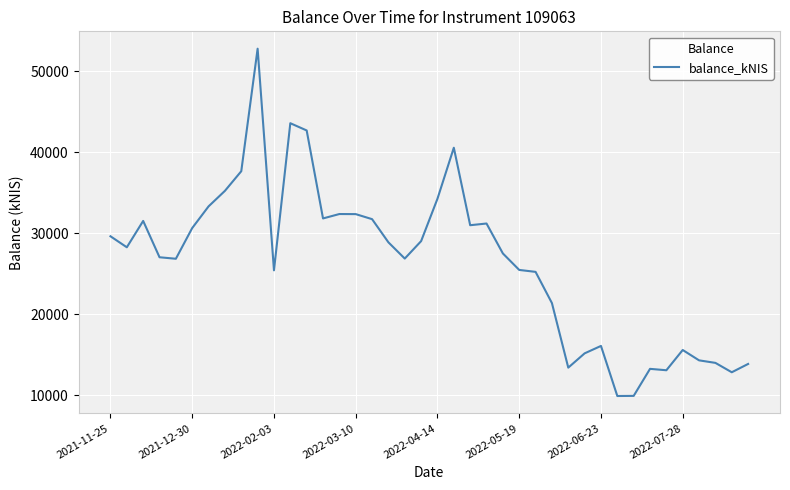

True or false: the data has more than 2 interior local peaks.

True